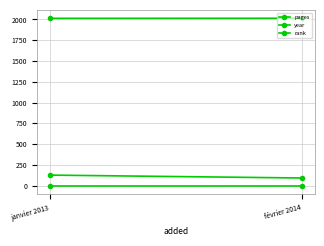

How many lines are shown in the chart?

3